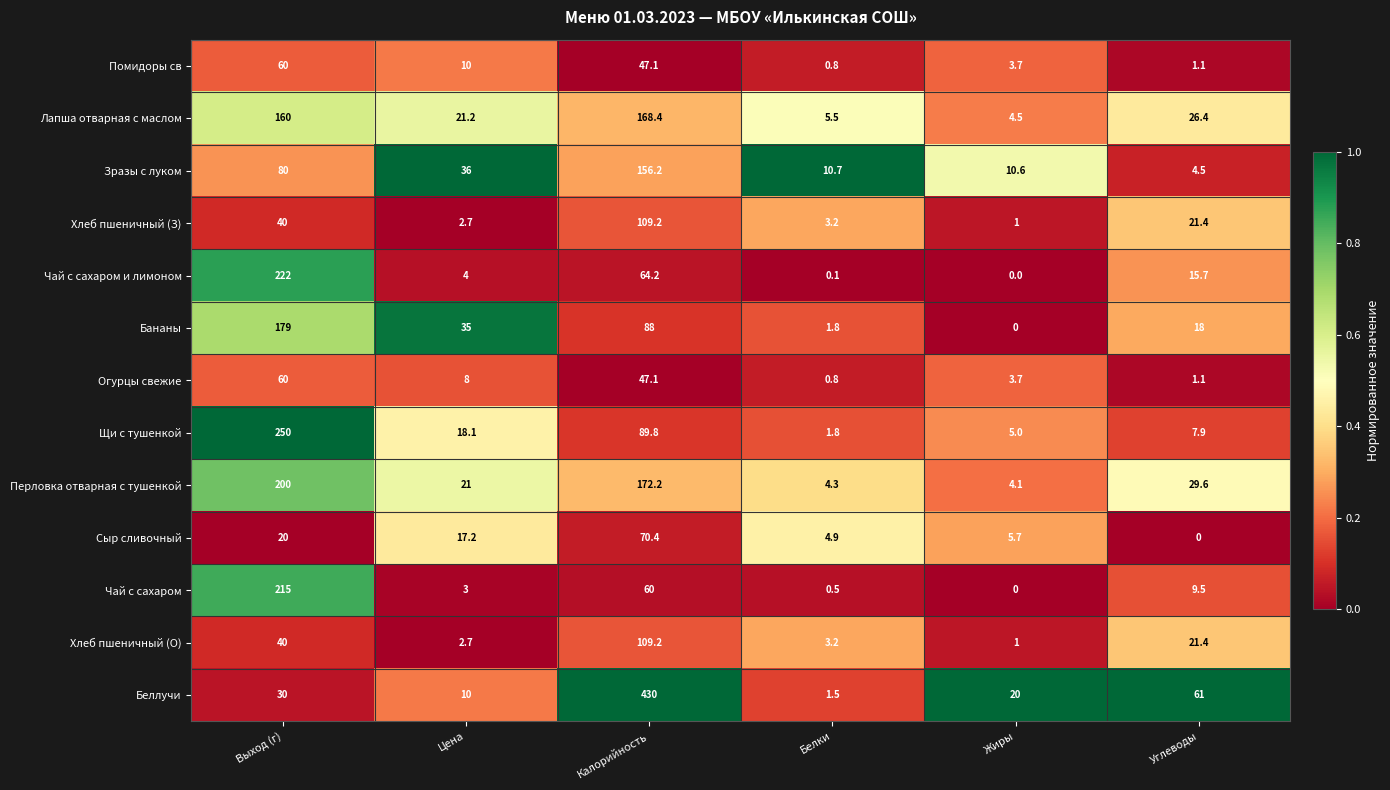

Which series has the largest total across all categories?

Беллучи